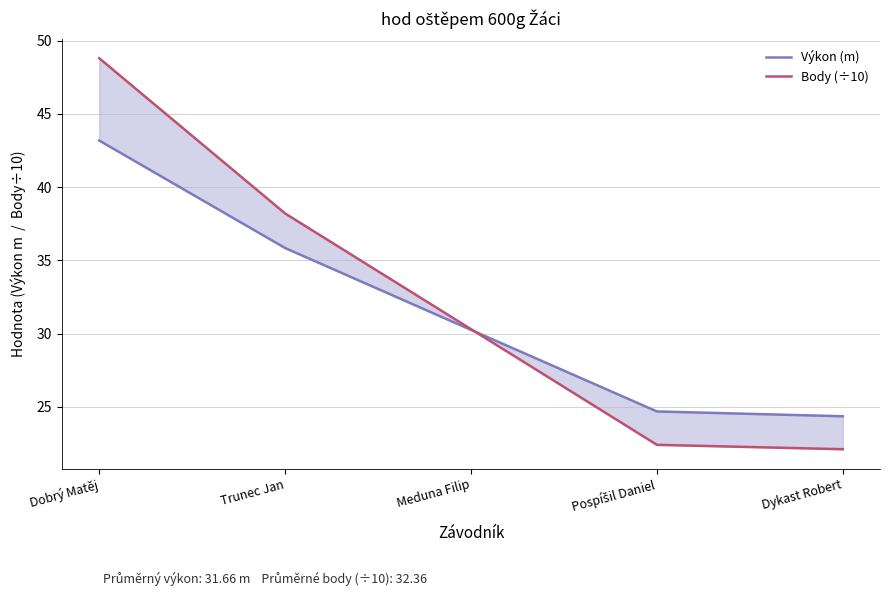

What is the difference between the highest and lowest values at Trunec Jan?

2.4